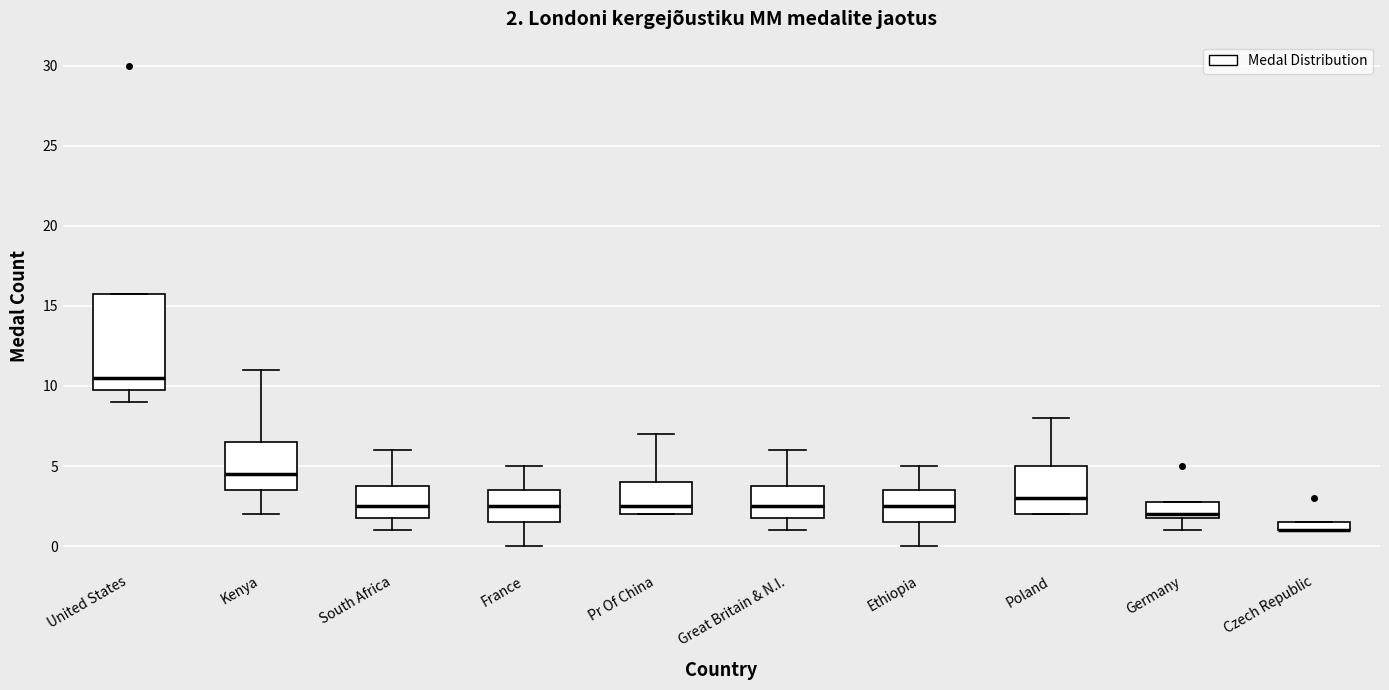

Comparing the boxes themselves (not the whiskers), which one is the tallest?

United States